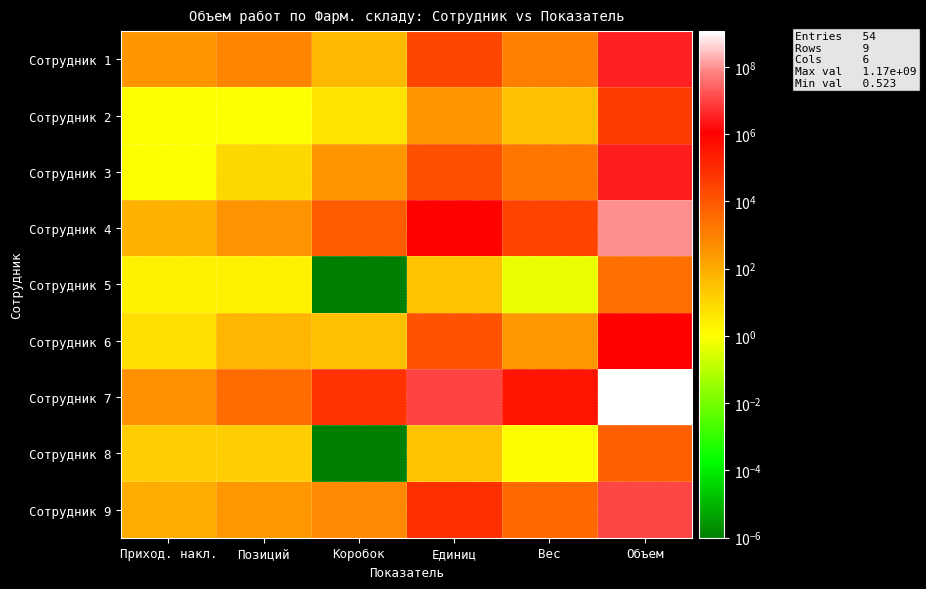

Between Приход. накл. and Вес, which series saw the biggest shift?

Сотрудник 7